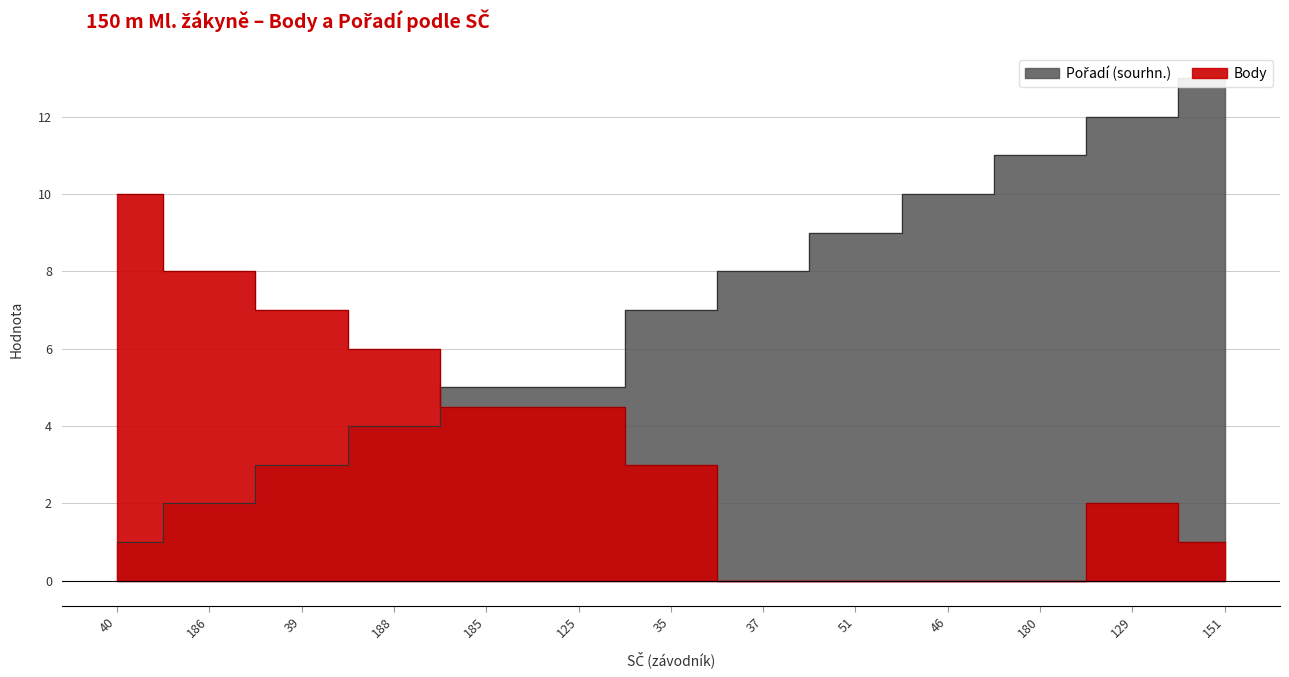

What is the total value across all series at 188?

10.0